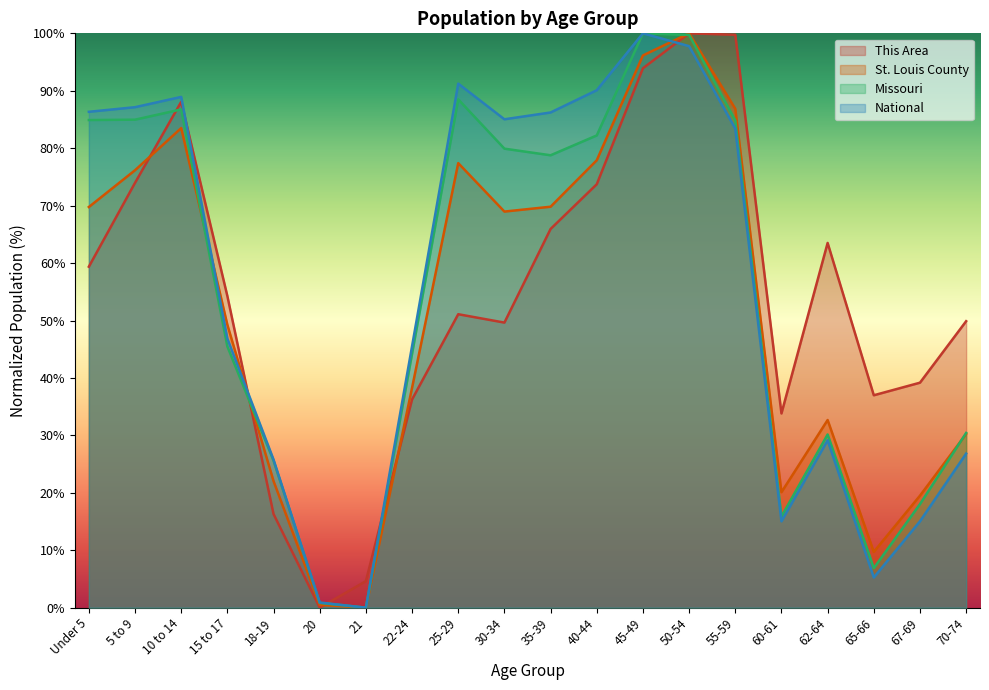

True or false: Missouri has a value of 84.9 at Under 5.

True